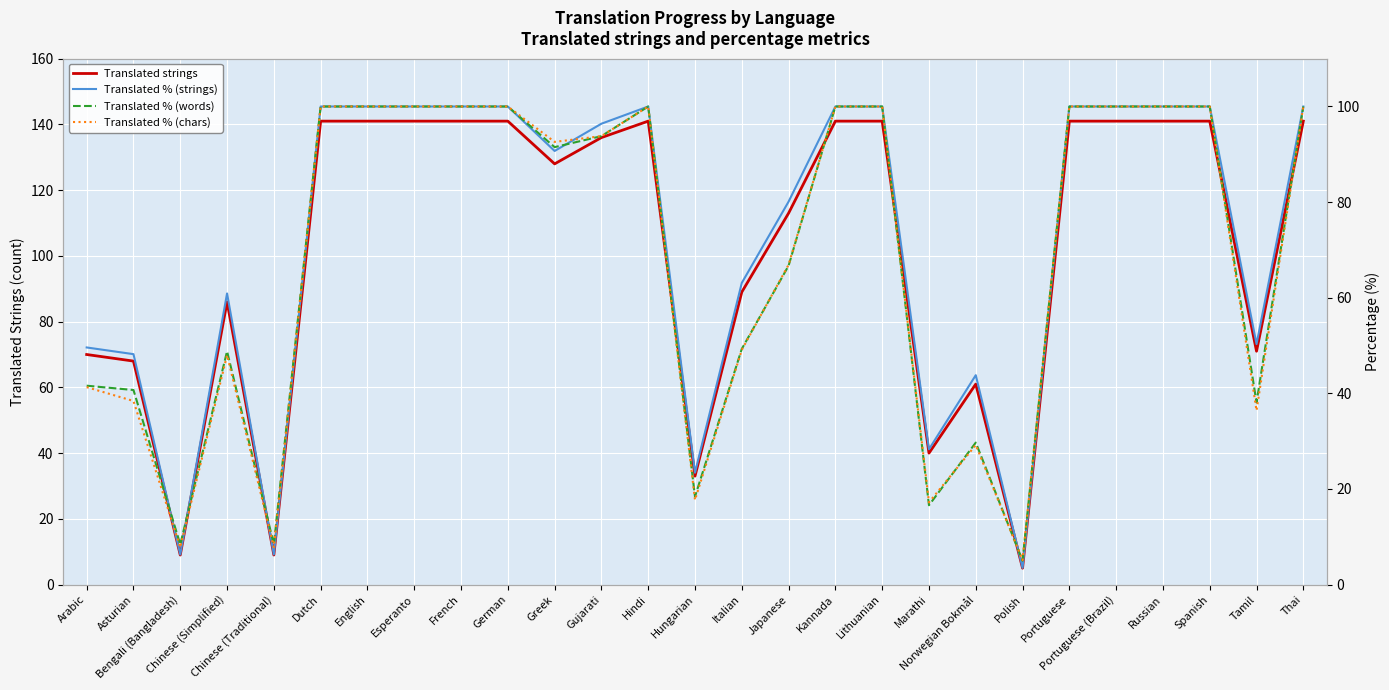

What is the difference between the Translated % (words) values at Dutch and Tamil?

61.9